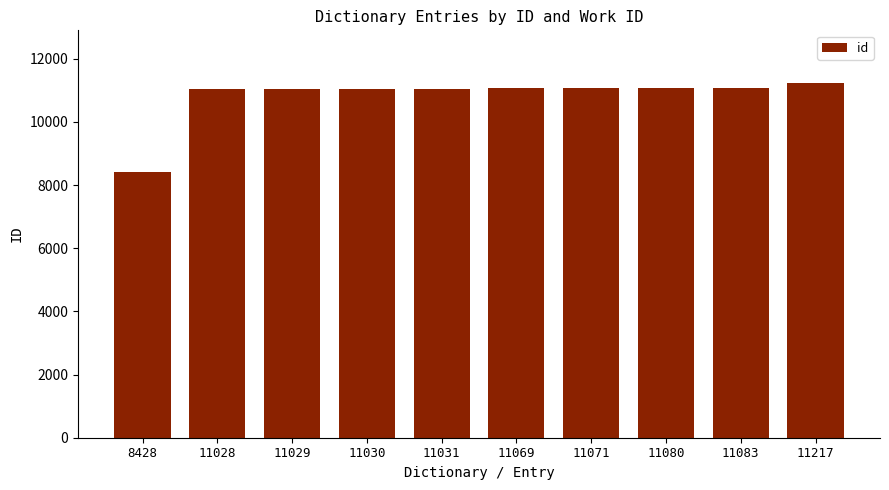

What is the ratio of the value at 11069 to the value at 11028?

1.0